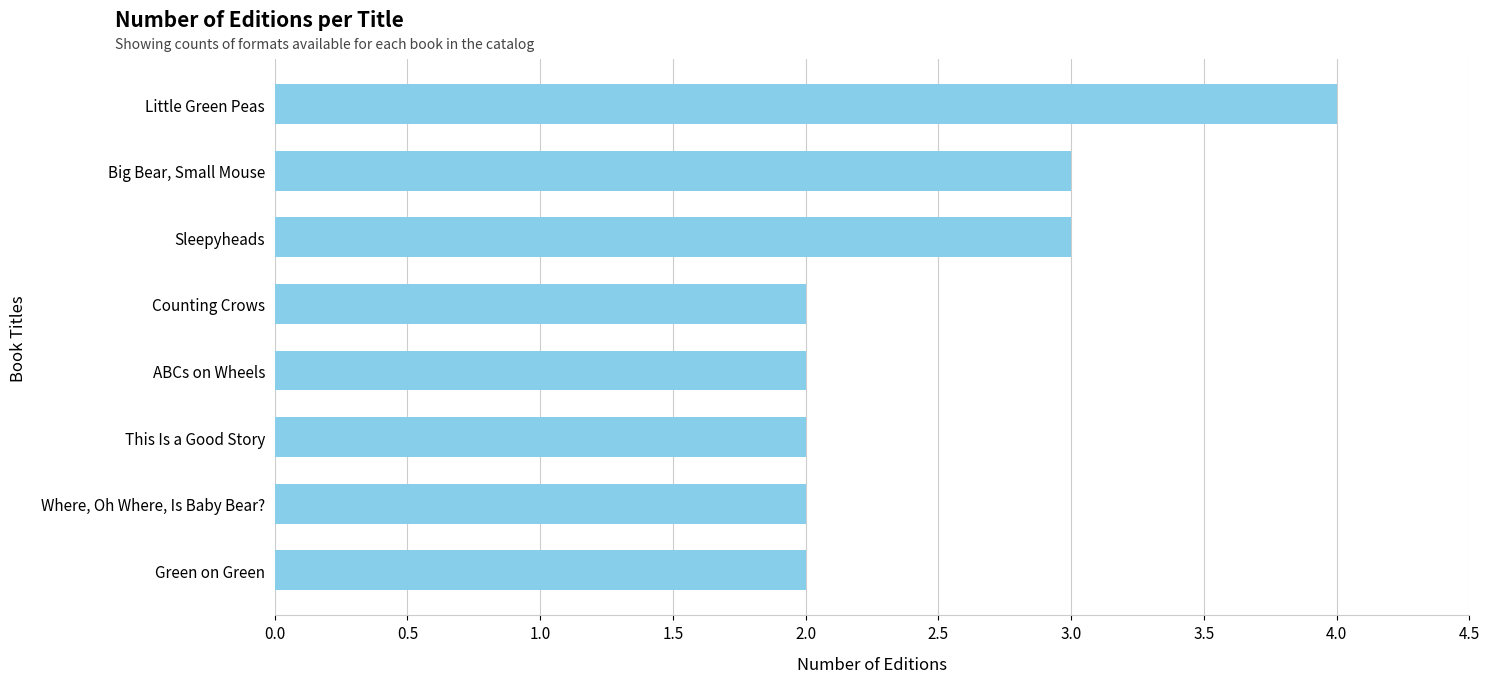

How many series are shown in this chart?

1